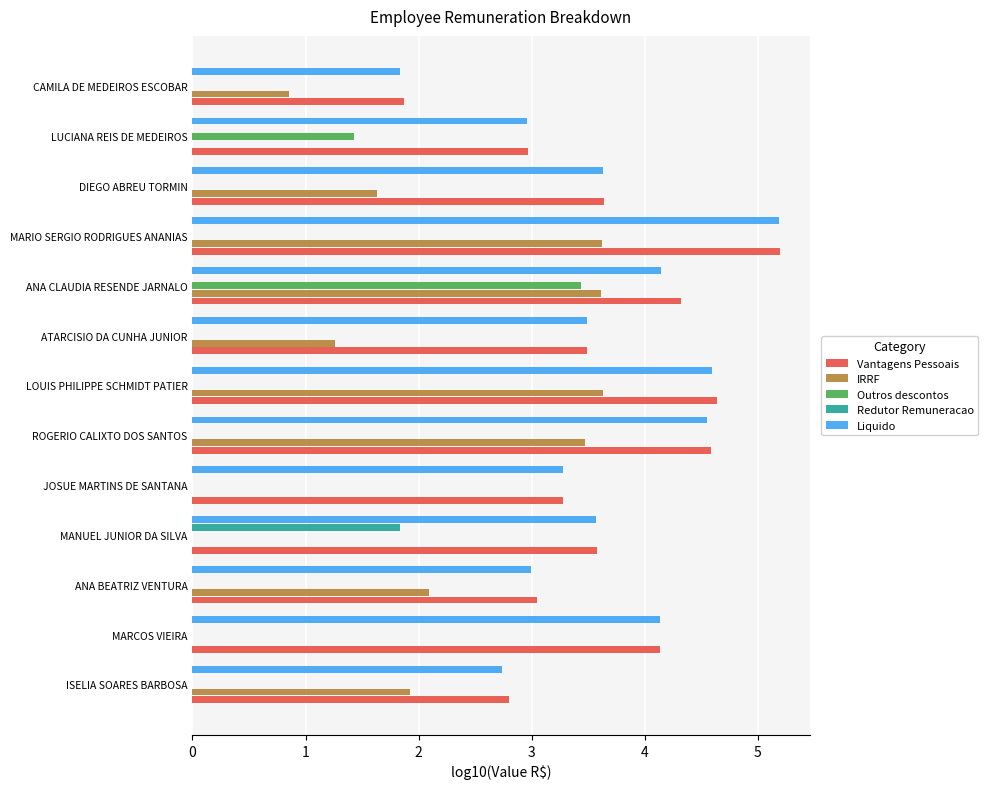

What is the approximate value of Vantagens Pessoais at DIEGO ABREU TORMIN?

3.6